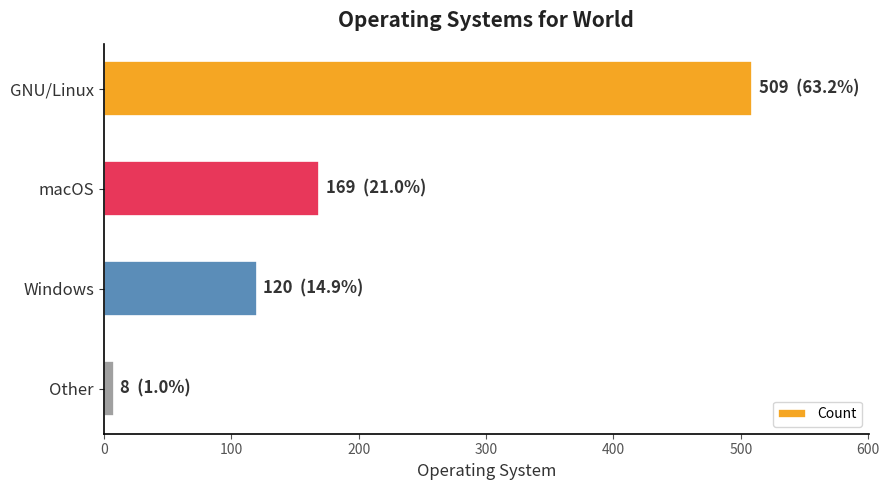

How many data points are less than 169?

2